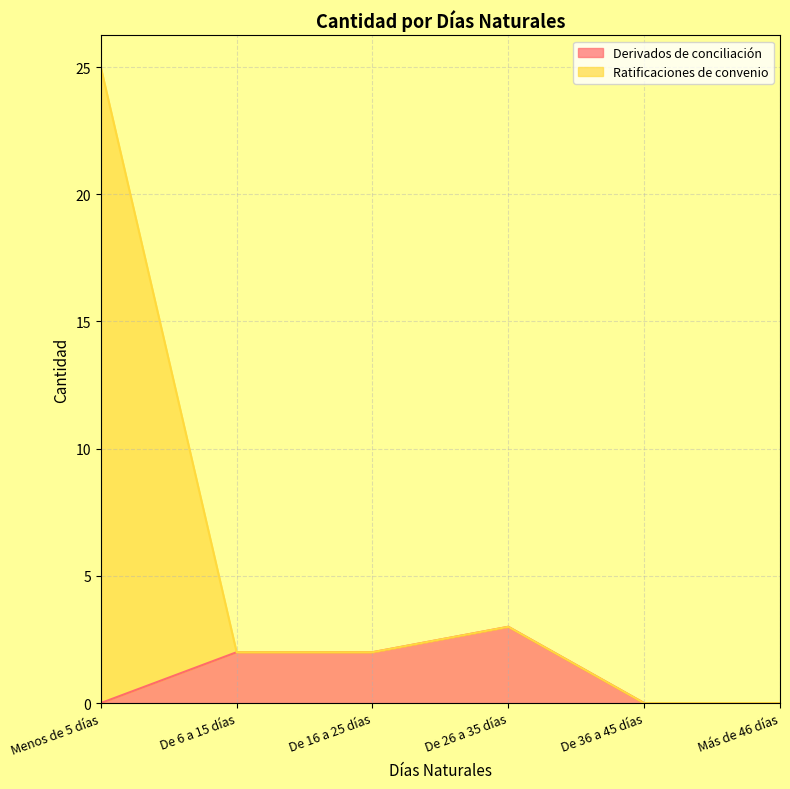

Reading left to right, list all the values displayed in this chart.

Derivados de conciliación: Menos de 5 días=0	De 6 a 15 días=2	De 16 a 25 días=2	De 26 a 35 días=3	De 36 a 45 días=0	Más de 46 días=0
Ratificaciones de convenio: Menos de 5 días=25	De 6 a 15 días=2	De 16 a 25 días=2	De 26 a 35 días=3	De 36 a 45 días=0	Más de 46 días=0